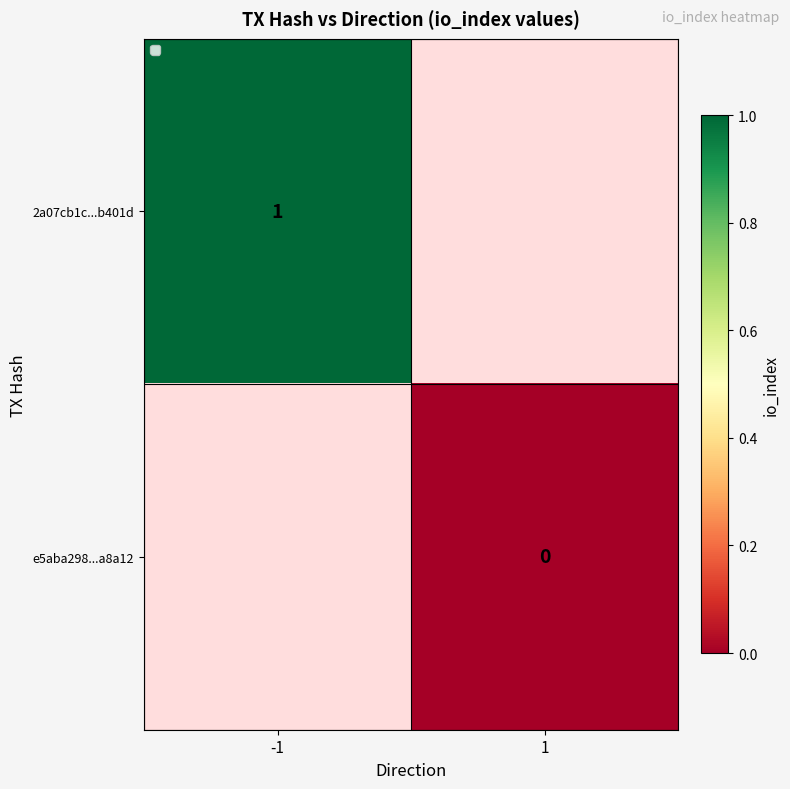

Which category has the lowest value in the e5aba298...a8a12 series?

-1